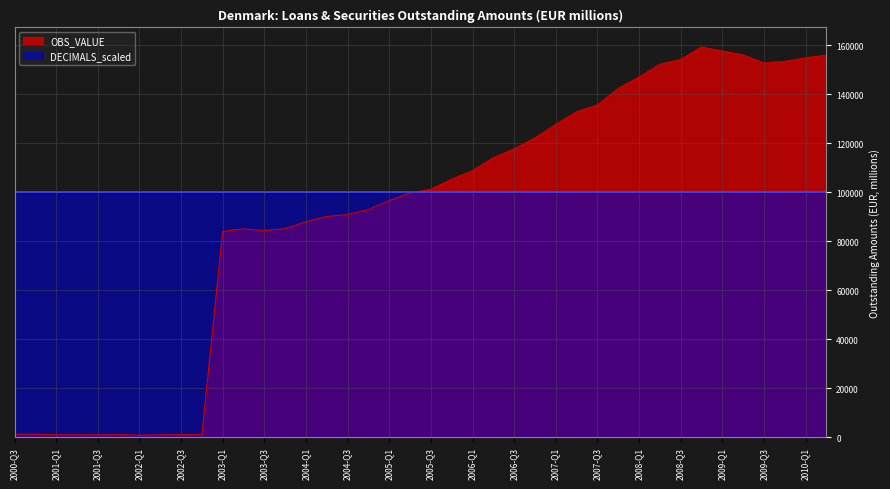

How many lines are shown in the chart?

2